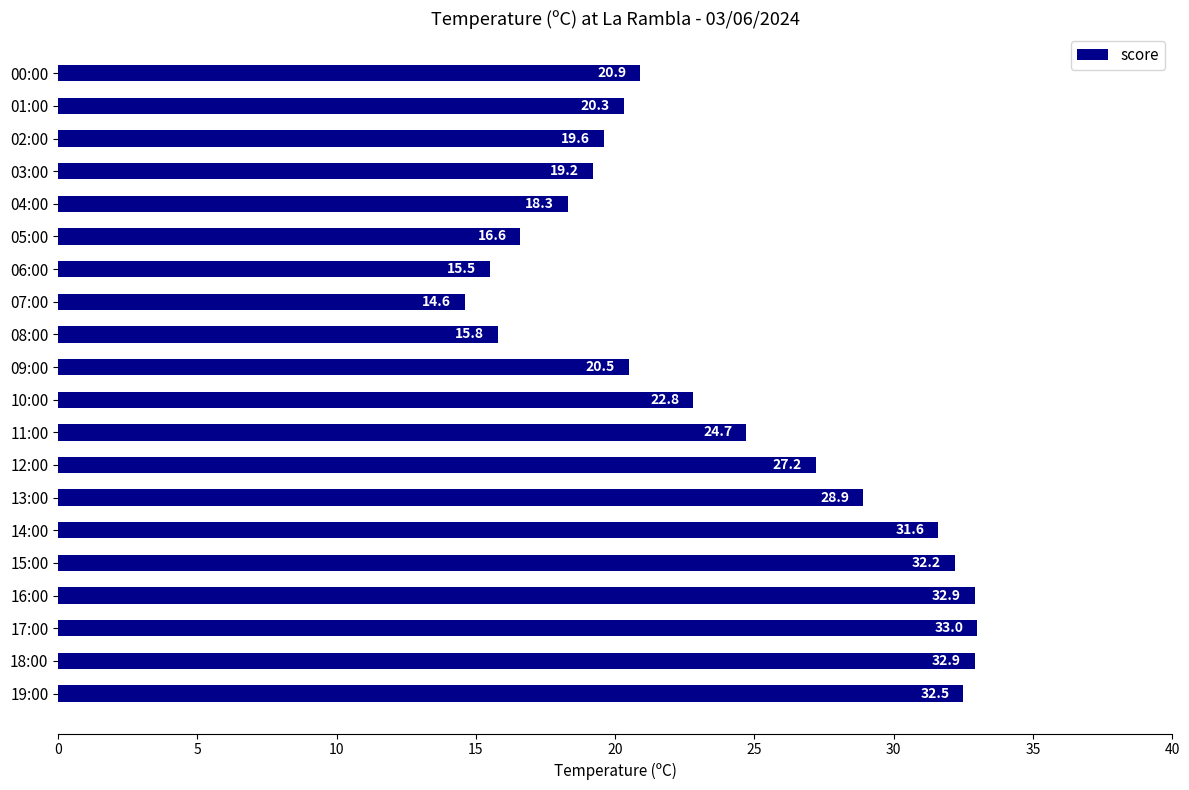

Reading bottom to top, what are all the values shown in this chart?

19:00=32.5	18:00=32.9	17:00=33.0	16:00=32.9	15:00=32.2	14:00=31.6	13:00=28.9	12:00=27.2	11:00=24.7	10:00=22.8	09:00=20.5	08:00=15.8	07:00=14.6	06:00=15.5	05:00=16.6	04:00=18.3	03:00=19.2	02:00=19.6	01:00=20.3	00:00=20.9